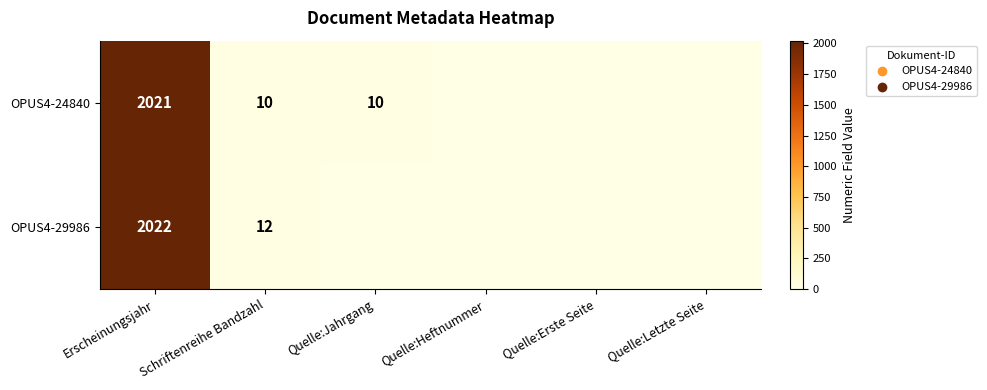

At Erscheinungsjahr, list the series in order from smallest to largest.

OPUS4-24840, OPUS4-29986